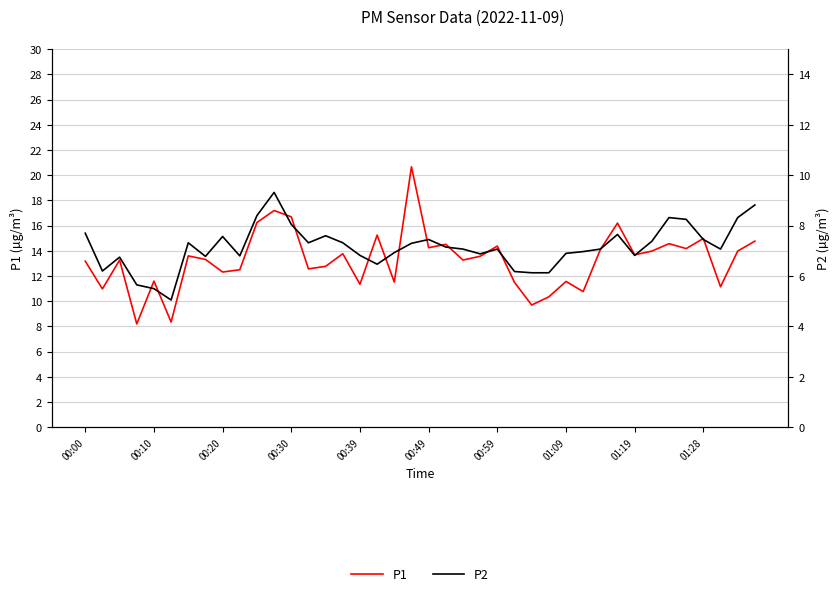

True or false: P1 has more than 0 points higher than both neighbors.

True